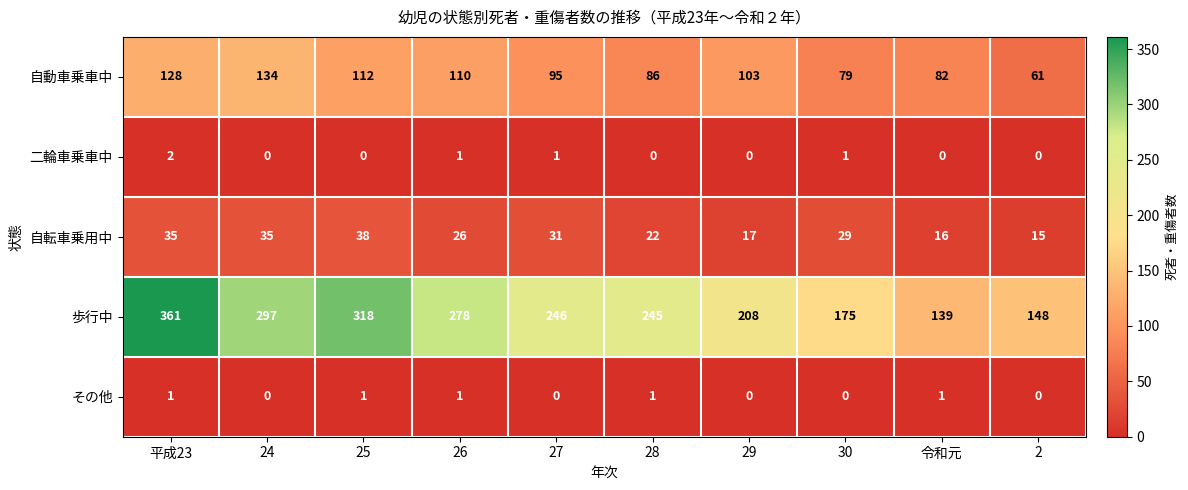

What is the greatest value displayed?

361